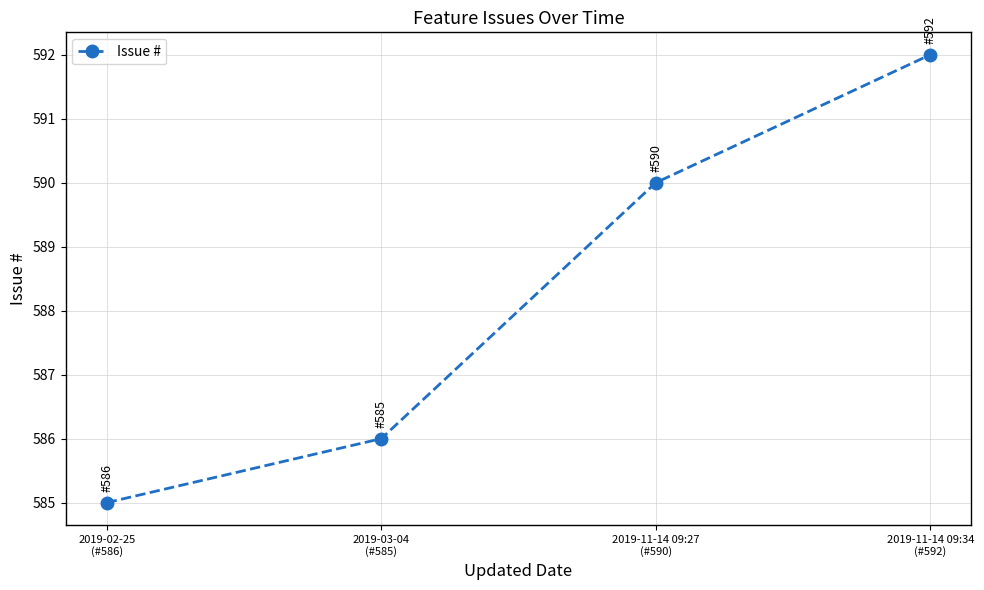

What is the greatest value displayed?

592